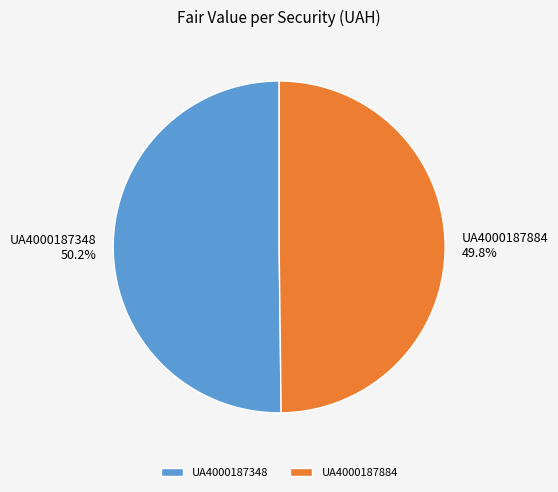

Is there any slice that represents more than half of the pie?

Yes